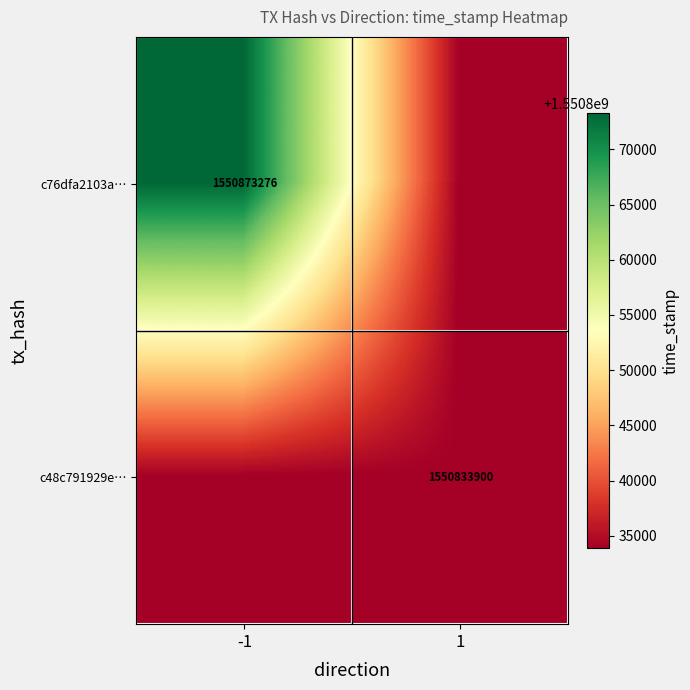

What is the difference between the highest and lowest values at -1?

39376